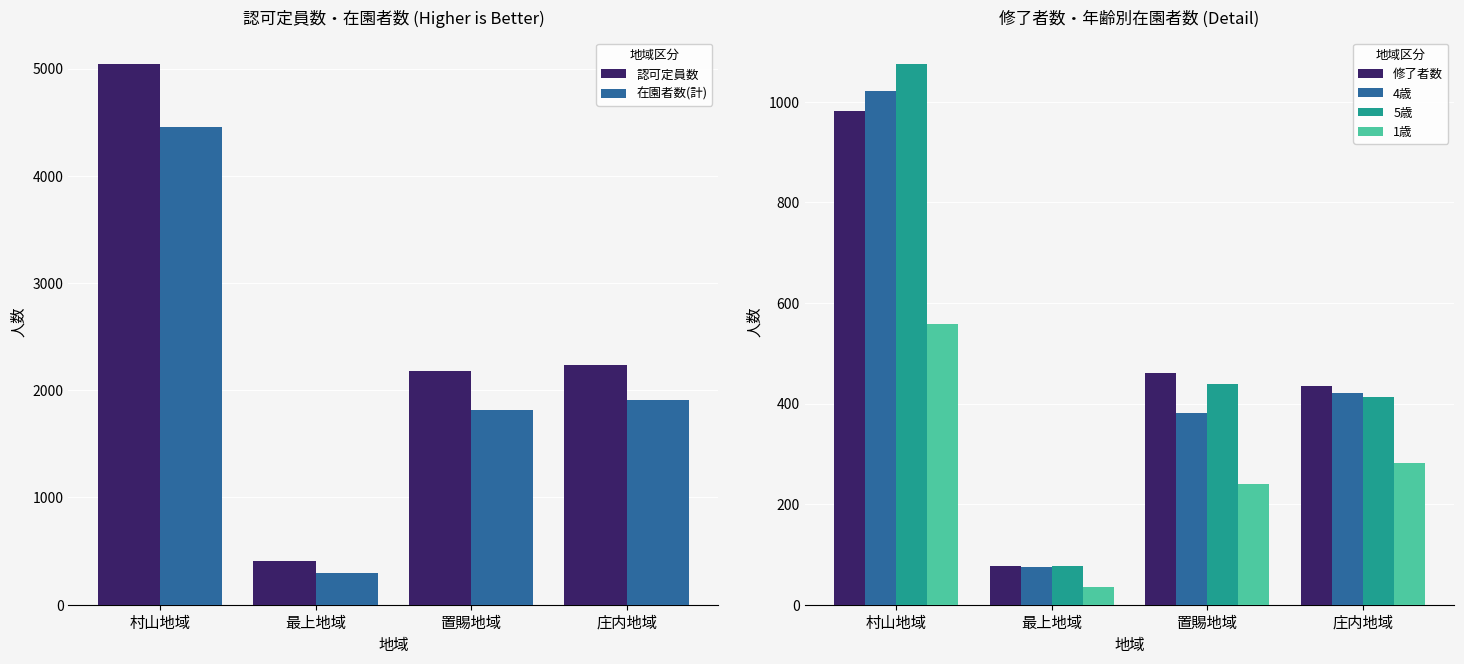

Between 村山地域 and 最上地域, which series saw the biggest shift?

認可定員数